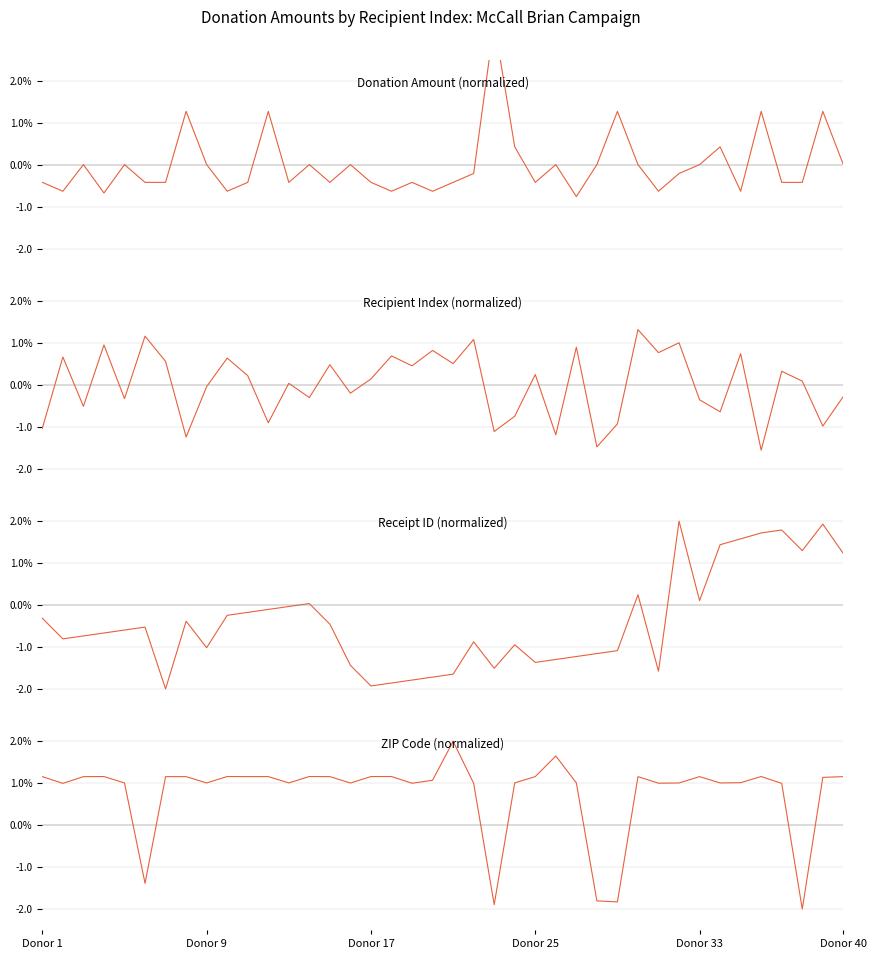

The value of Recipient Index (normalized) at 22 is -1.1. True or false?

True